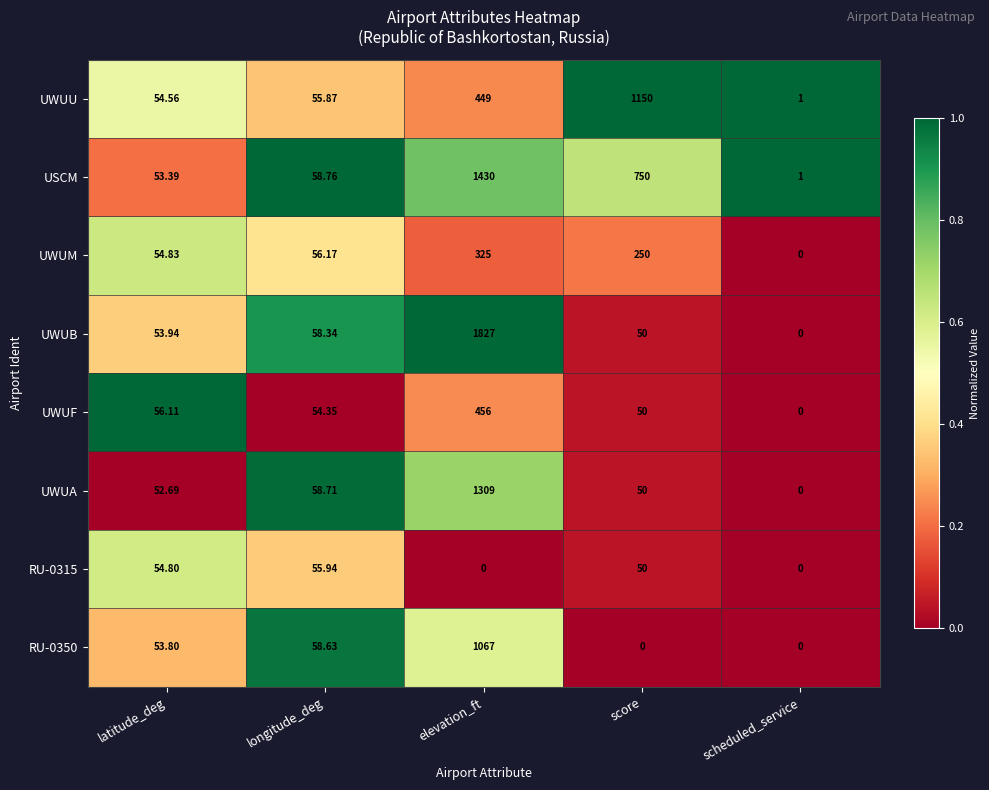

How many data points does each series have?

5